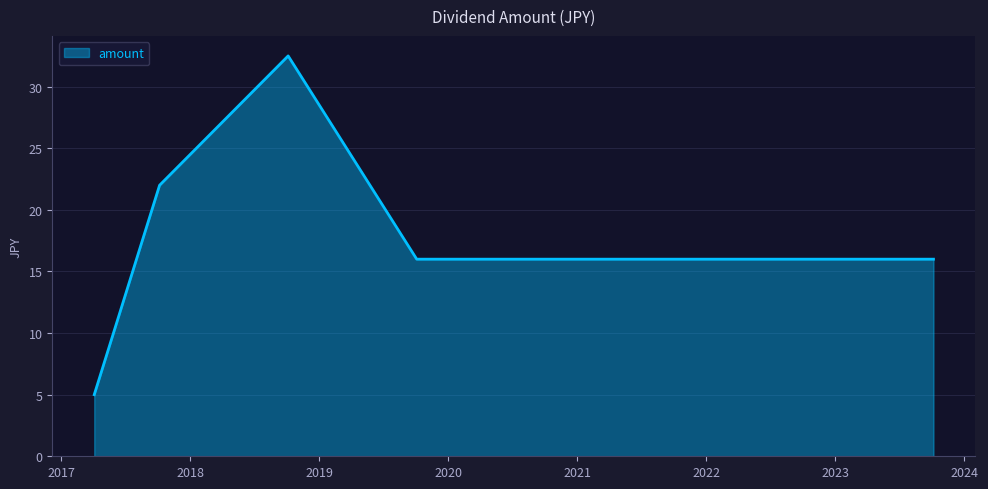

What is the smallest value displayed?

5.0